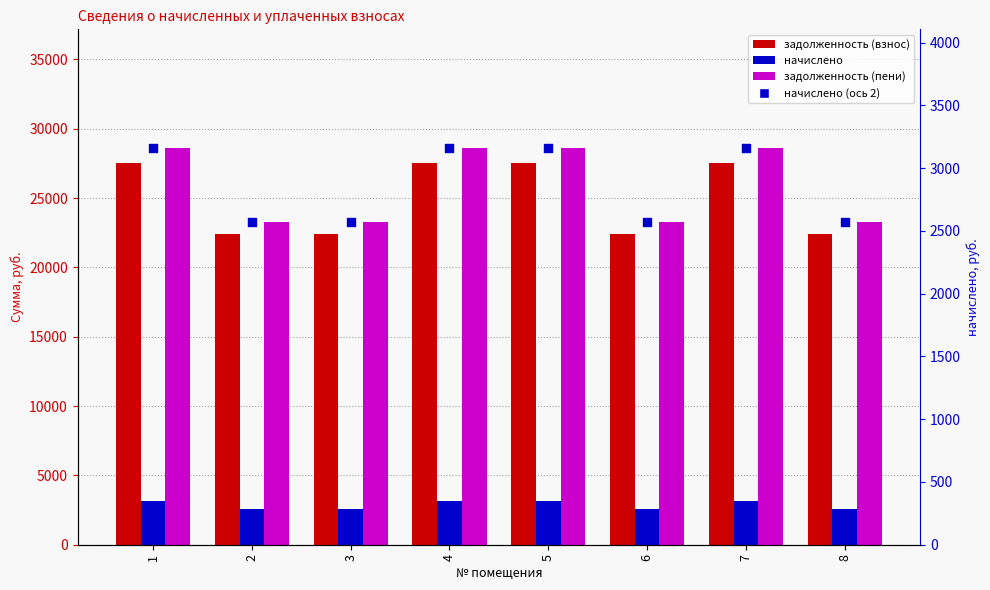

At which category is the sum across all series the highest?

1